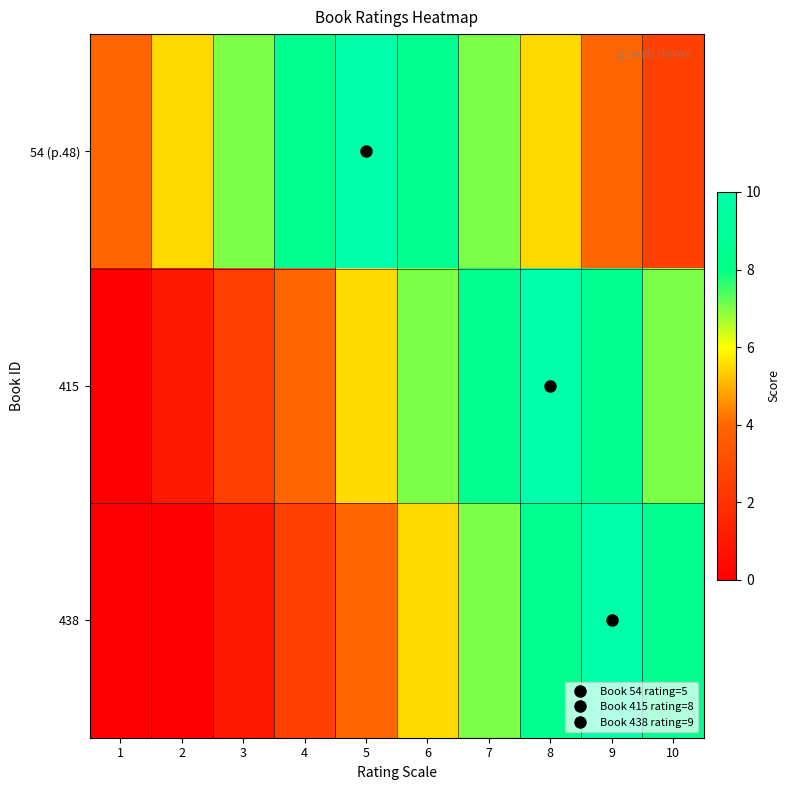

Which label corresponds to the largest value in the chart?

5